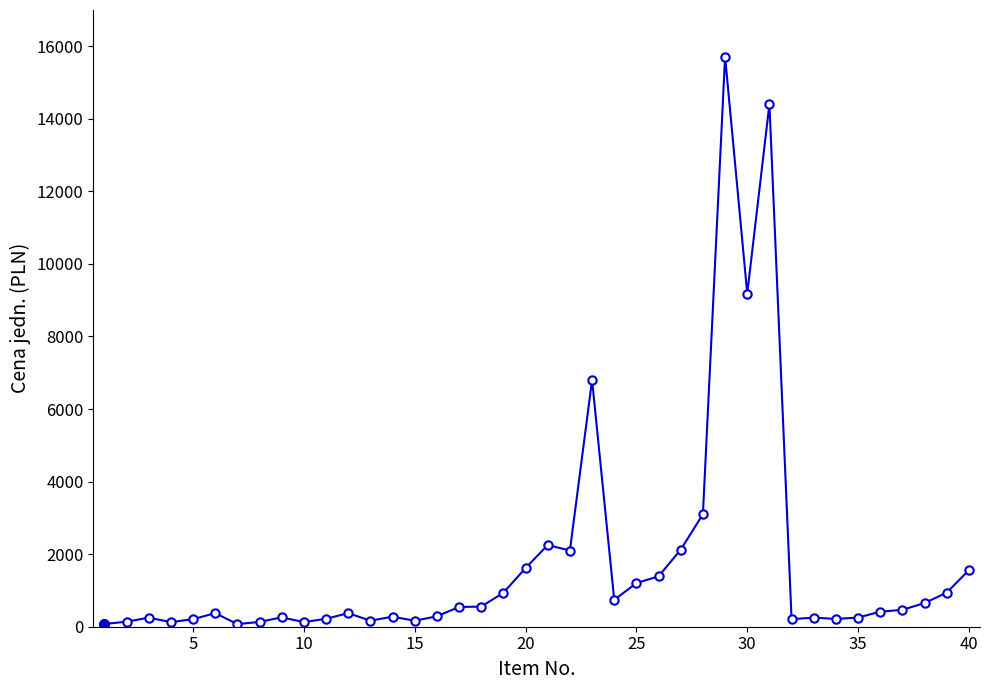

What is the sum of all values?

70874